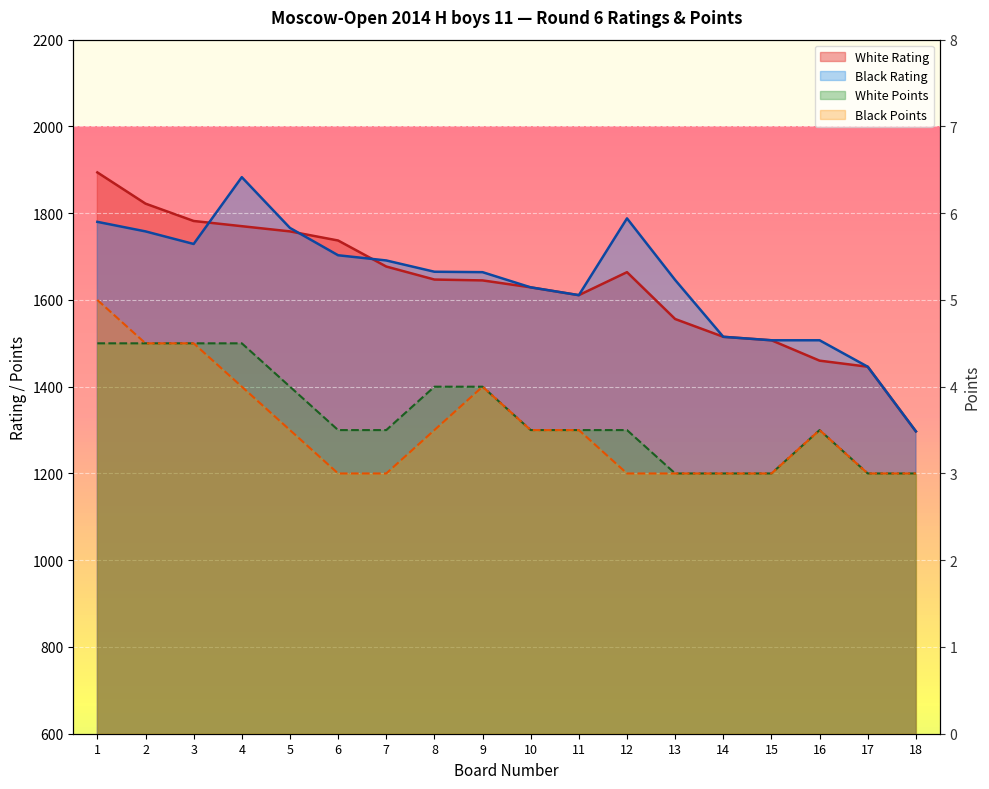

What is the difference between the maximum and second lowest values in the Black Rating series?

437.0